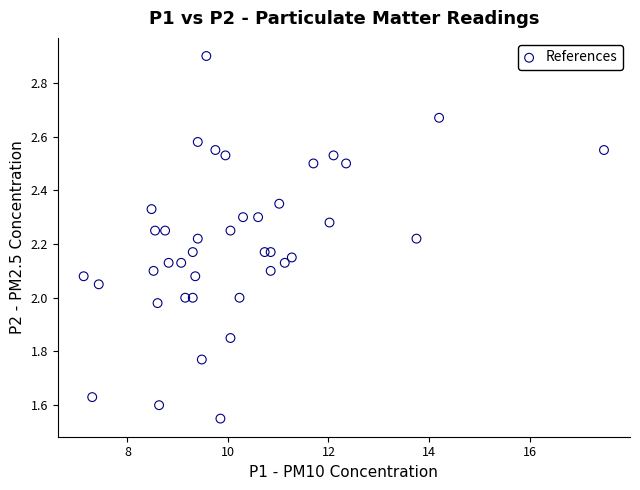

What is the range of X values (max minus min)?

10.4